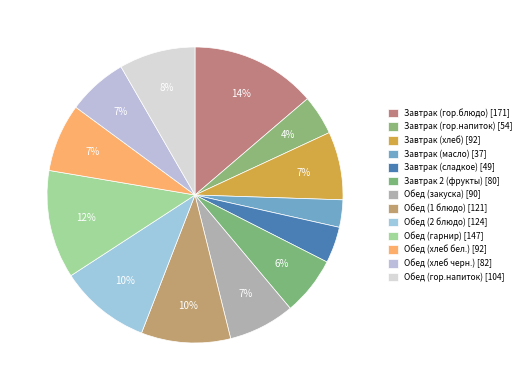

Does Завтрак (хлеб) represent more than half of the total?

No